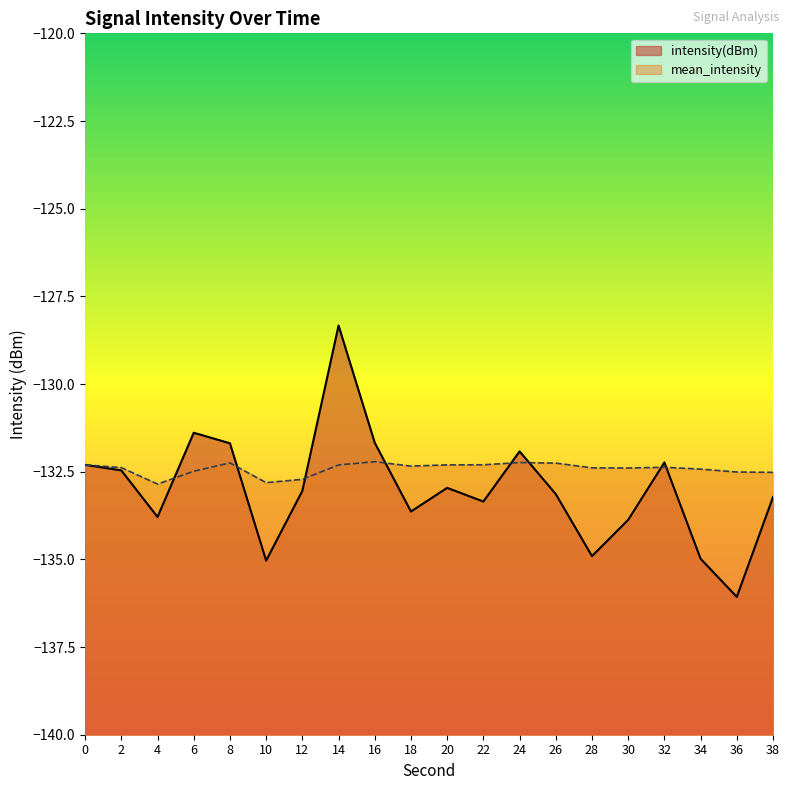

At which category does mean_intensity reach its first local valley?

4